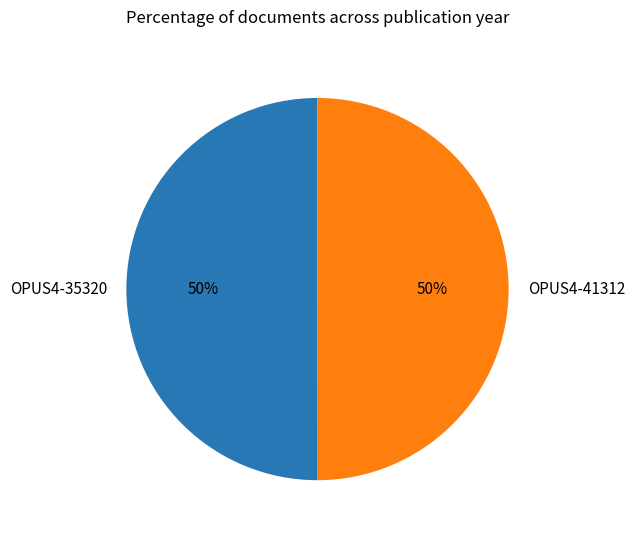

Approximately how many times larger is the value at OPUS4-41312 compared to OPUS4-35320?

1.0